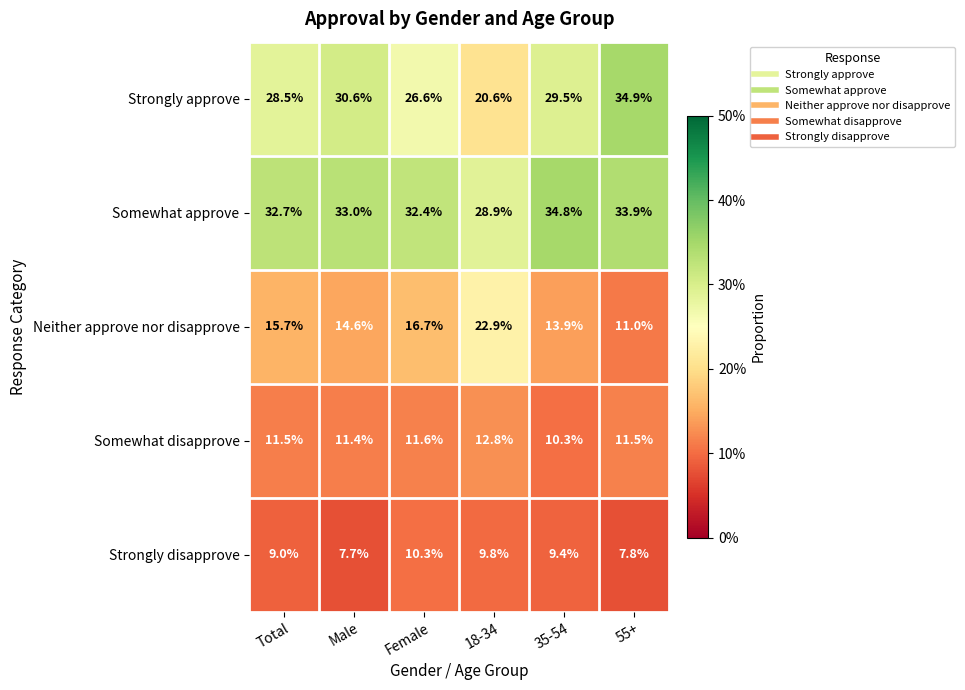

What is the maximum value for Strongly disapprove?

10.3